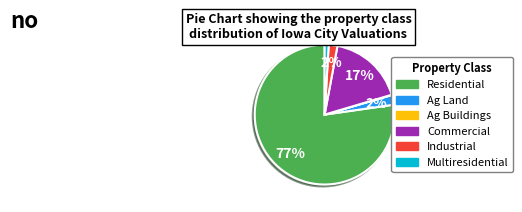

To the nearest percent, what is the average slice percentage?

17%